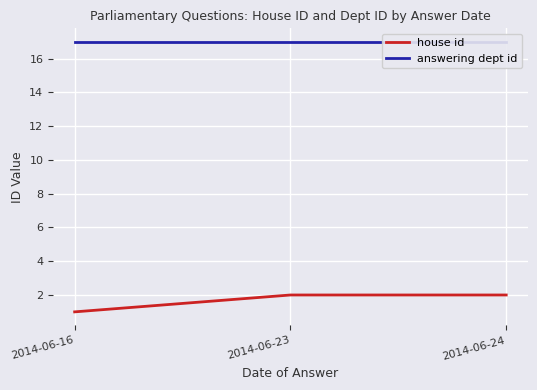

Reading right to left, extract all data points from this chart.

house id: 2014-06-24=2	2014-06-23=2	2014-06-16=1
answering dept id: 2014-06-24=17	2014-06-23=17	2014-06-16=17